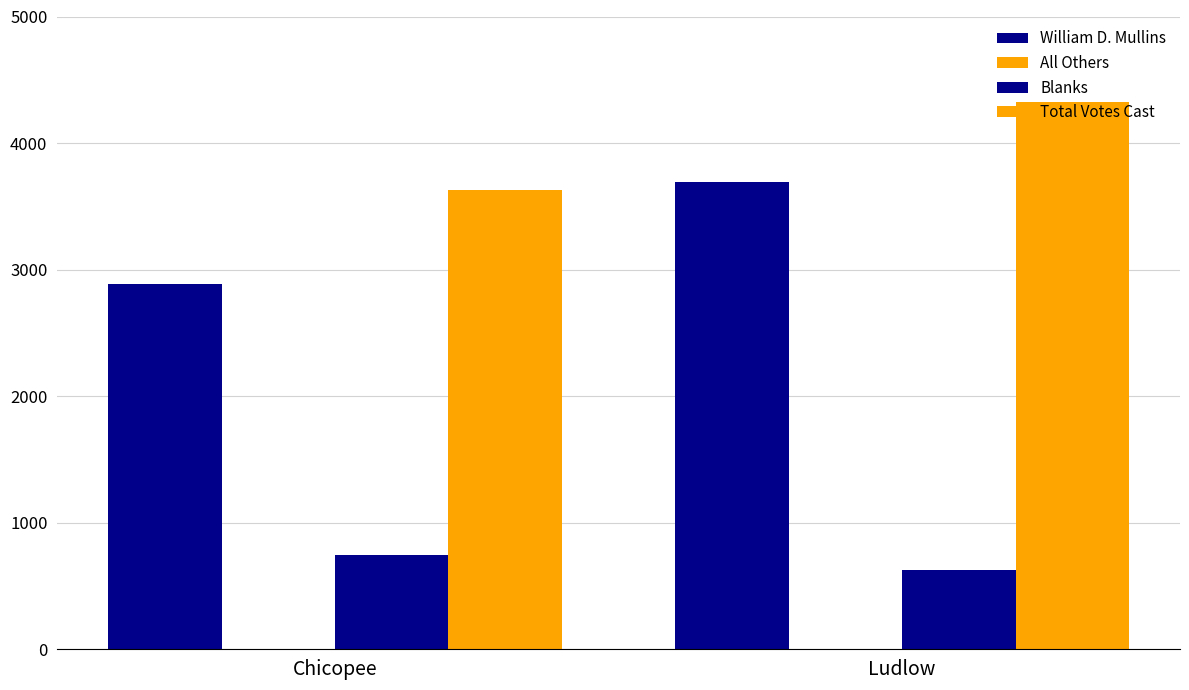

Is the value of William D. Mullins at Ludlow greater than the value of Blanks at Chicopee?

Yes